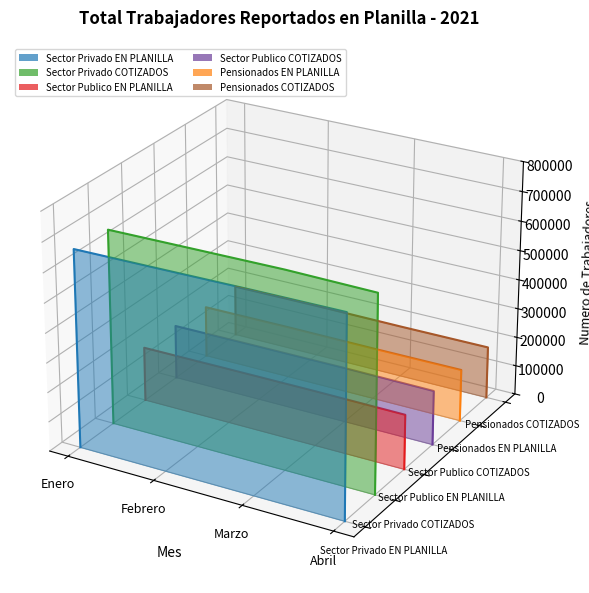

What is the difference between the second highest and minimum values in the Sector Privado COTIZADOS series?

0.1